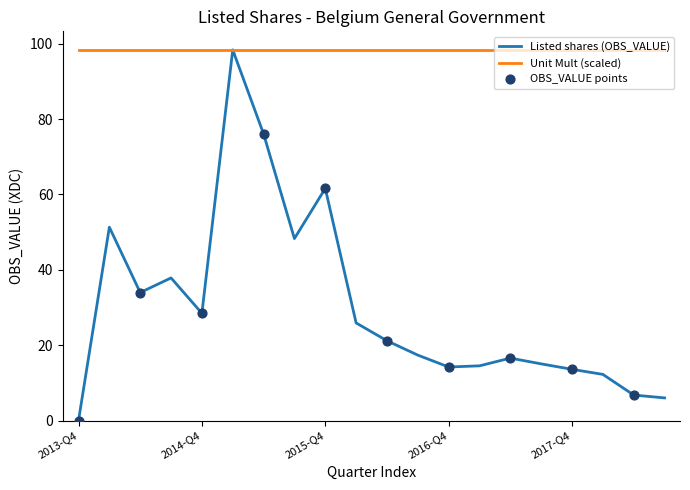

List the series in order of their overall mean, highest first.

Unit Mult (scaled), Listed shares (OBS_VALUE)